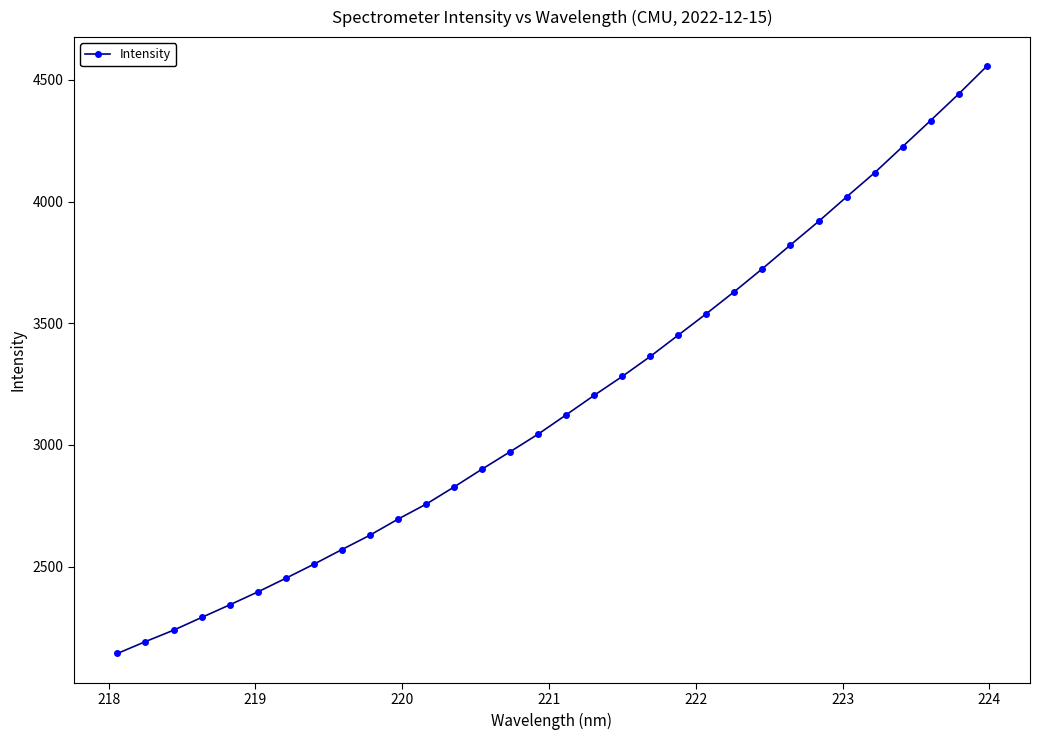

What is the sum of all values?

101720.8